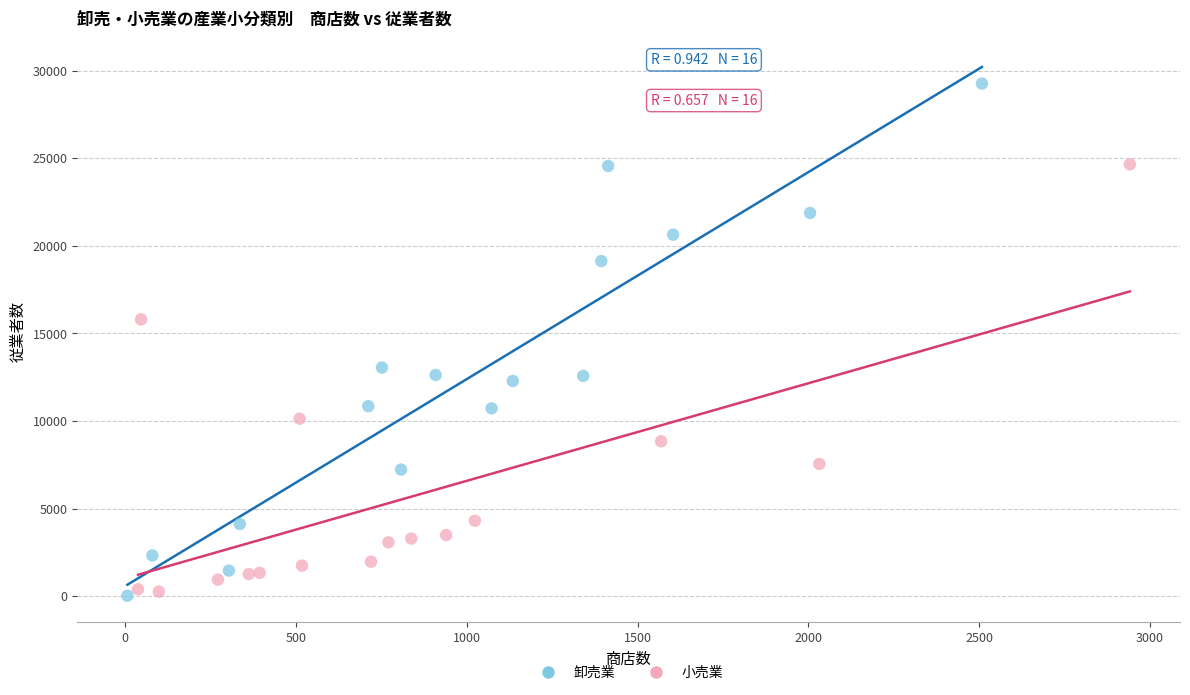

Which series contains the highest Y value?

卸売業